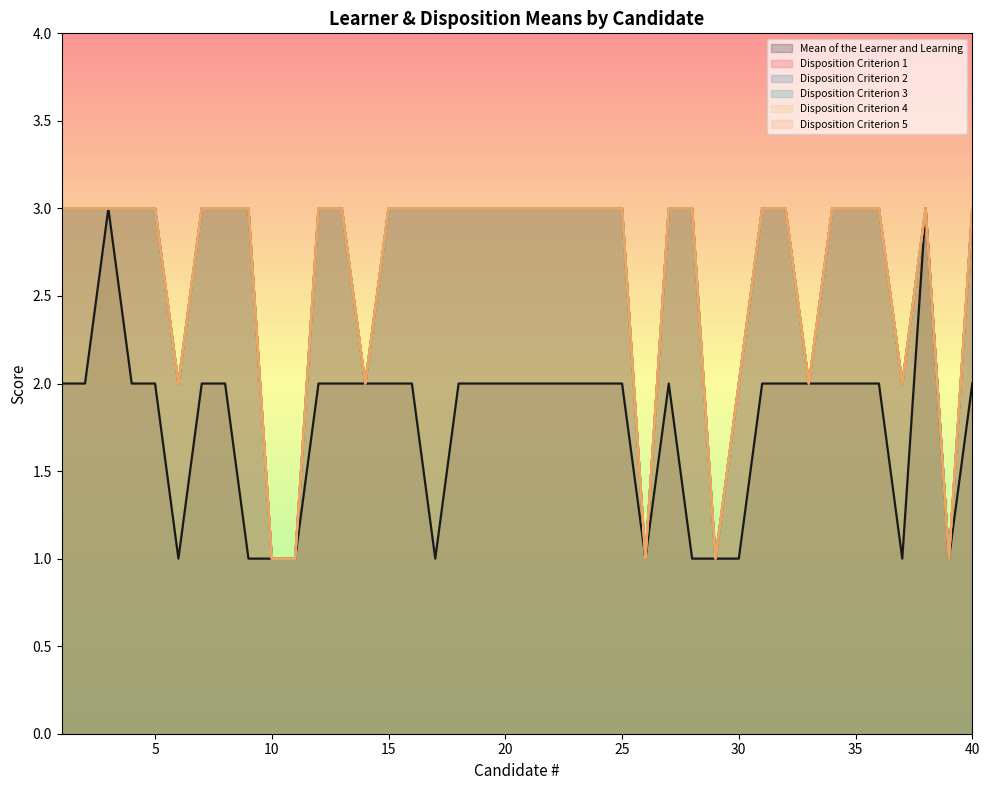

Does the chart have visible grid lines?

No